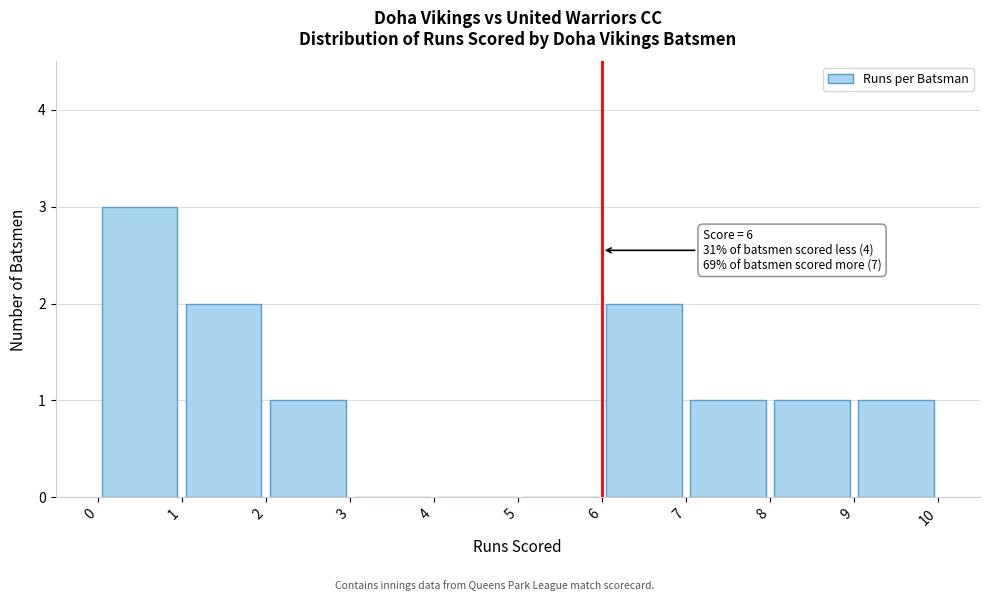

Over which range of the x-axis is the bar tallest?

0 to 1